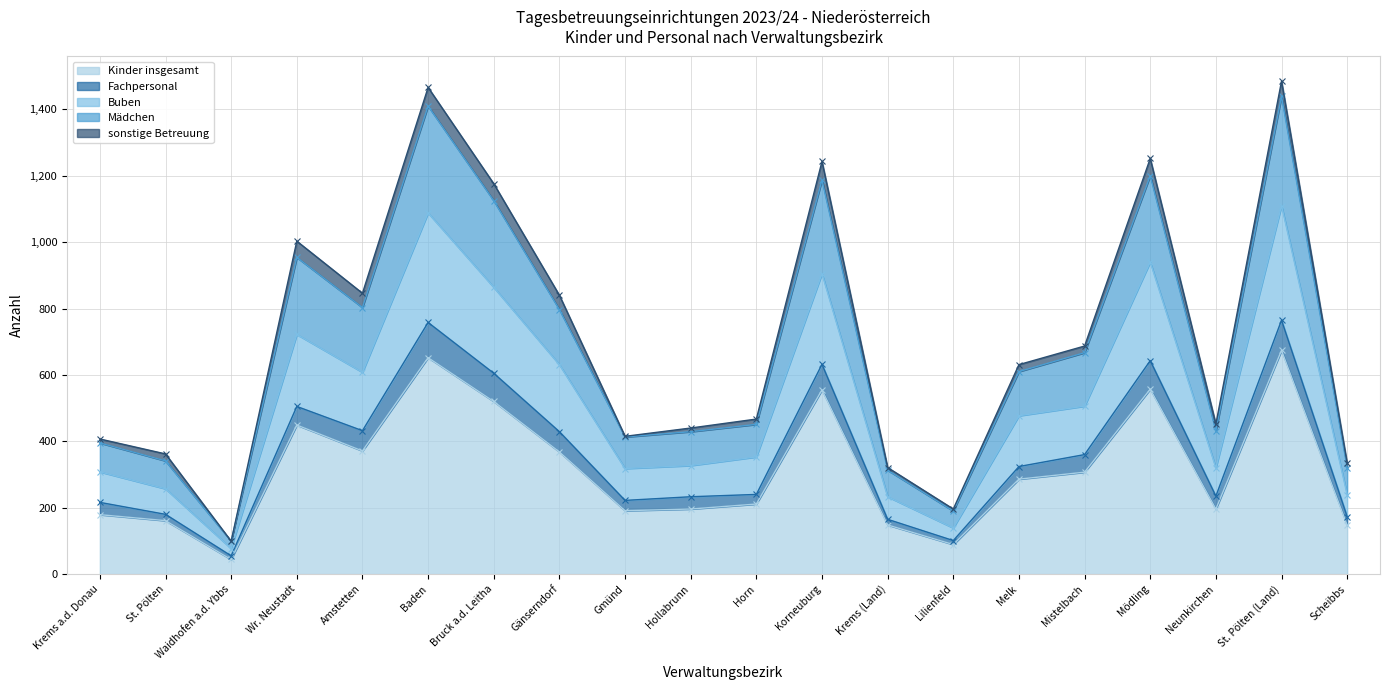

The value of Kinder insgesamt at Bruck a.d. Leitha is 520. True or false?

True